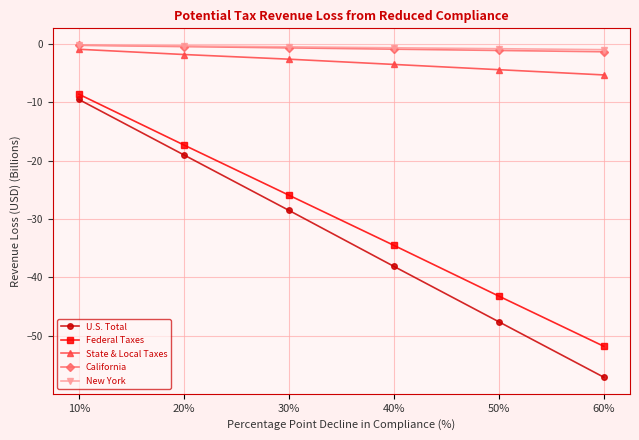

True or false: New York and U.S. Total intersect in this chart.

False